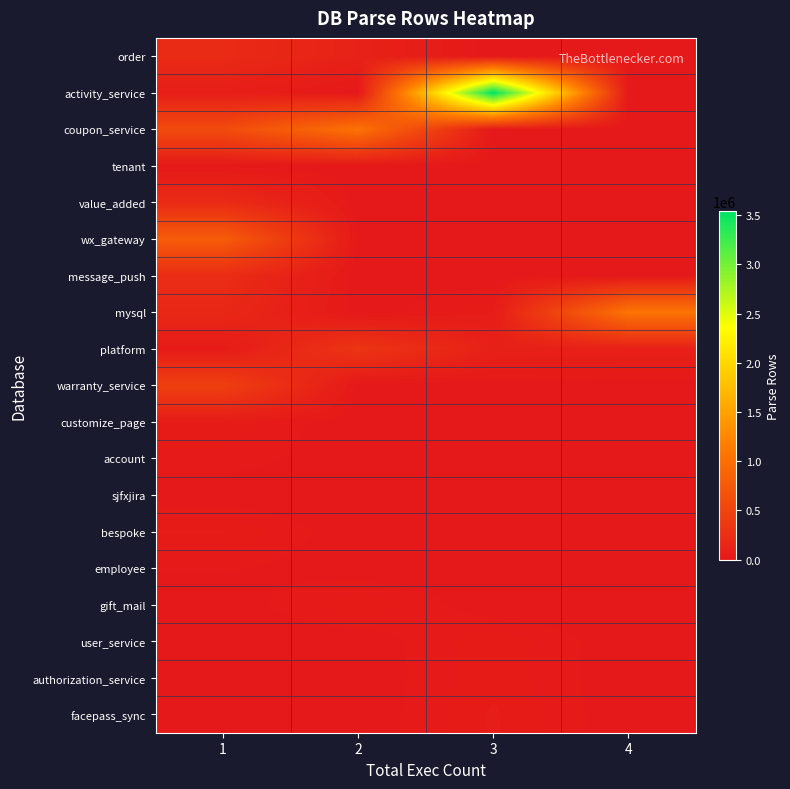

Which has a higher value, 3 or 1?

1